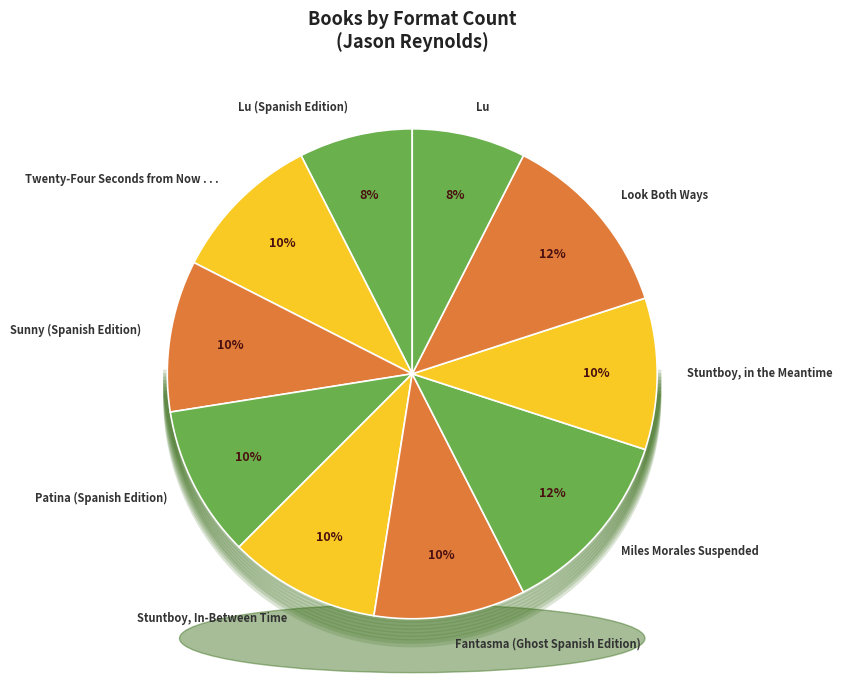

Which category has the smallest portion of the pie?

Lu (Spanish Edition)